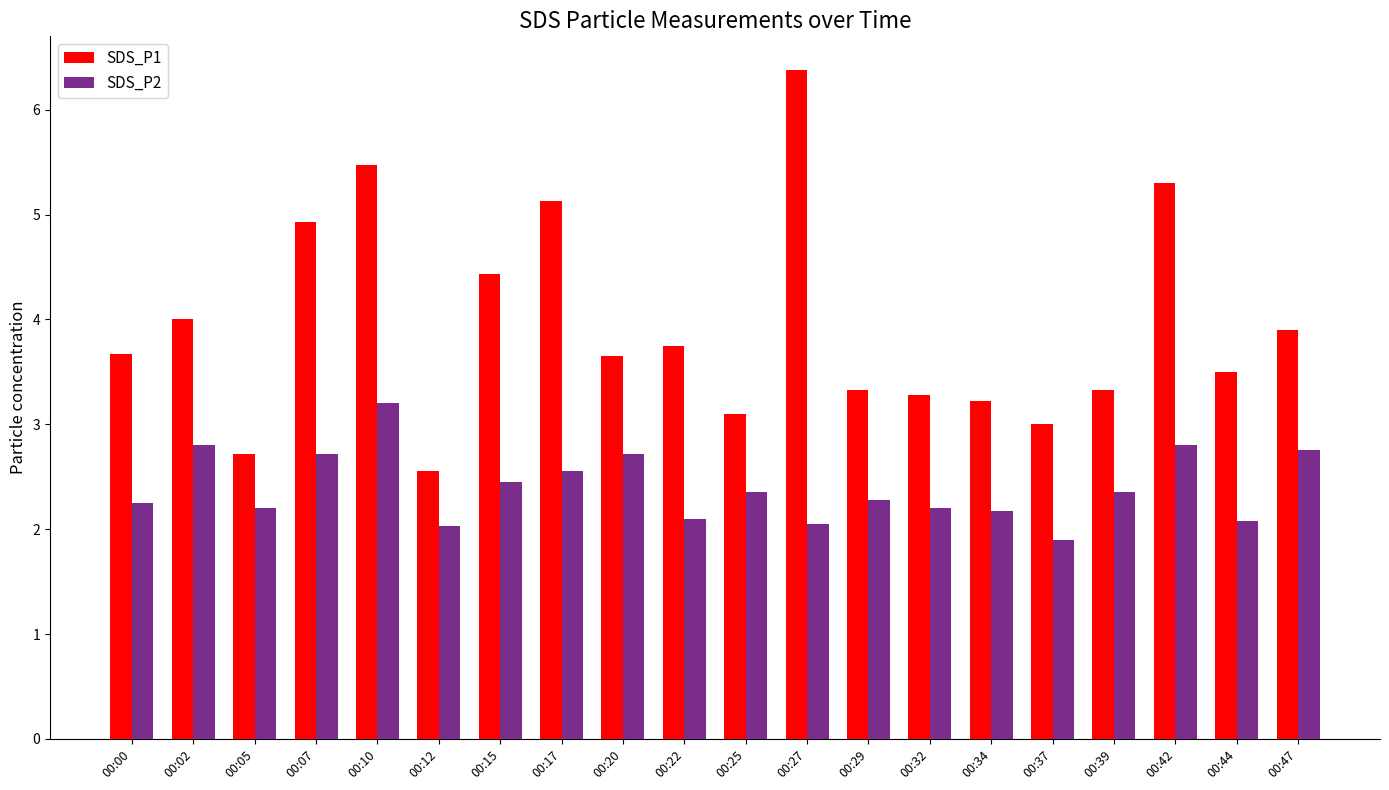

Is the value of SDS_P2 at 00:17 greater than the value of SDS_P1 at 00:10?

No